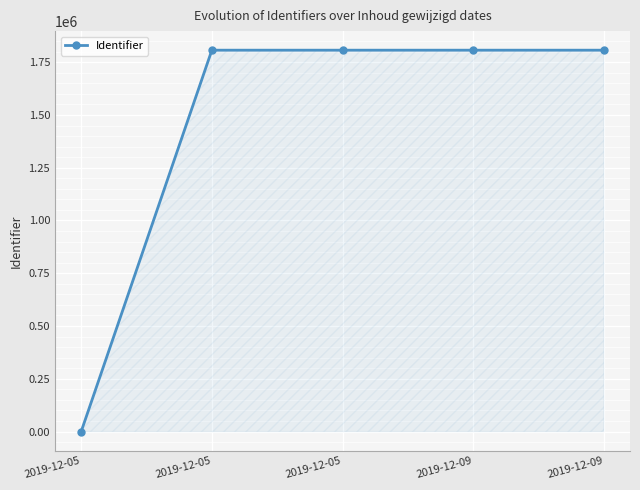

The value at 2019-12-05 is 439315. True or false?

False